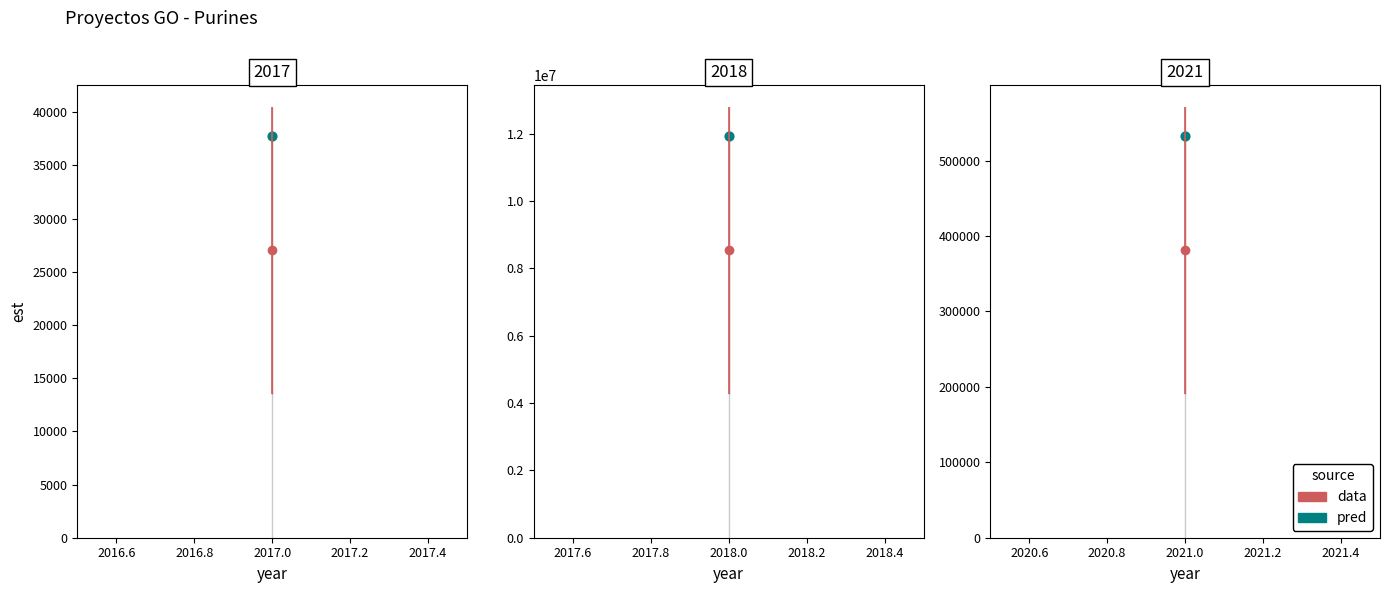

Which has a higher value, 2018 or 2017?

2018